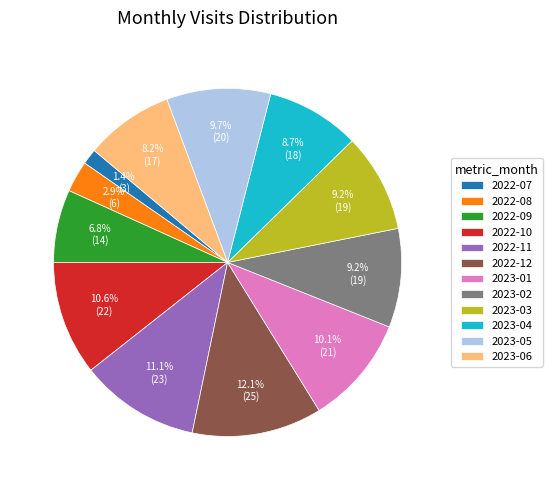

Does any single category account for the majority?

No